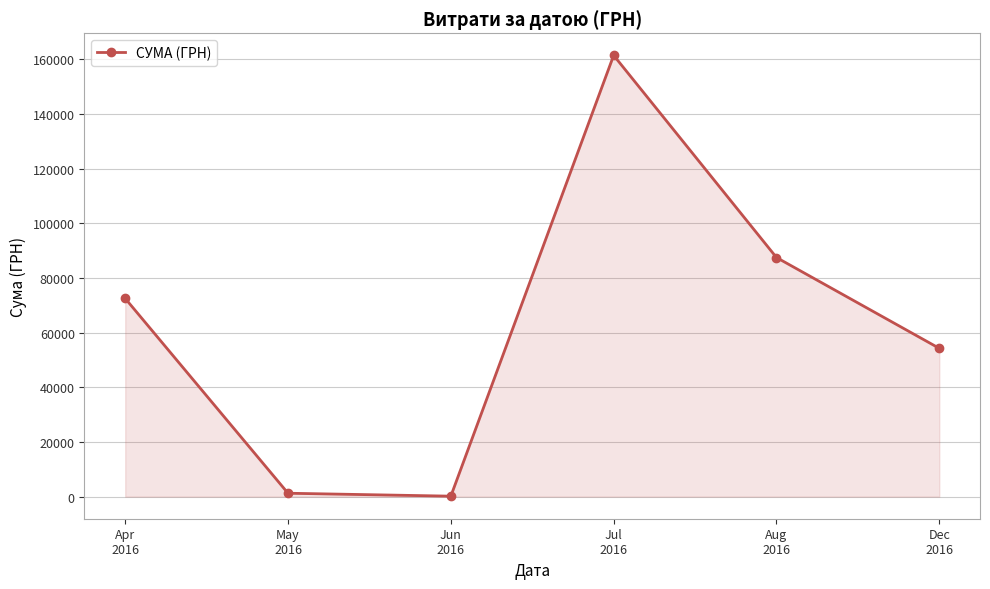

What is the average value?

62846.2